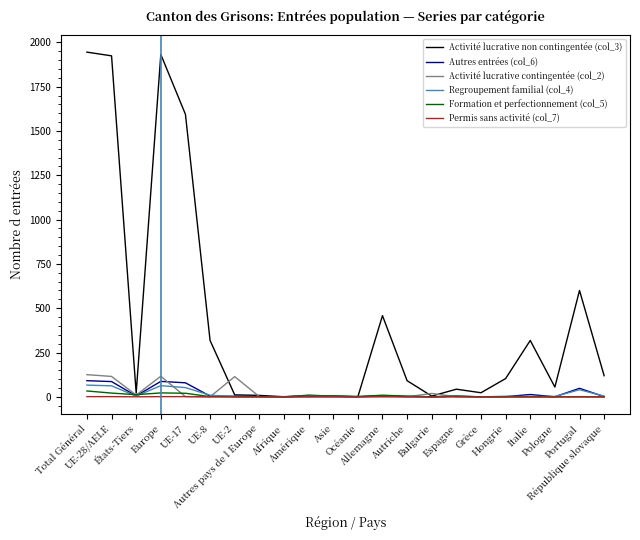

Which series has the largest total across all categories?

Activité lucrative non contingentée (col_3)